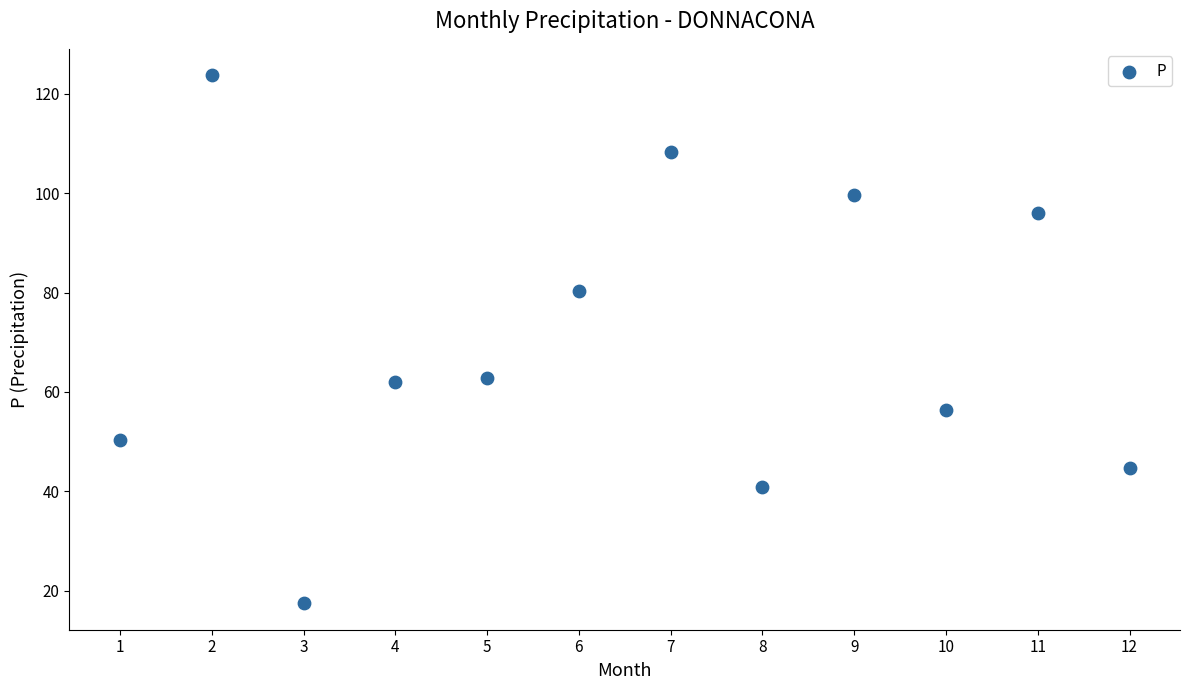

What is the range of Y values (max minus min)?

106.2